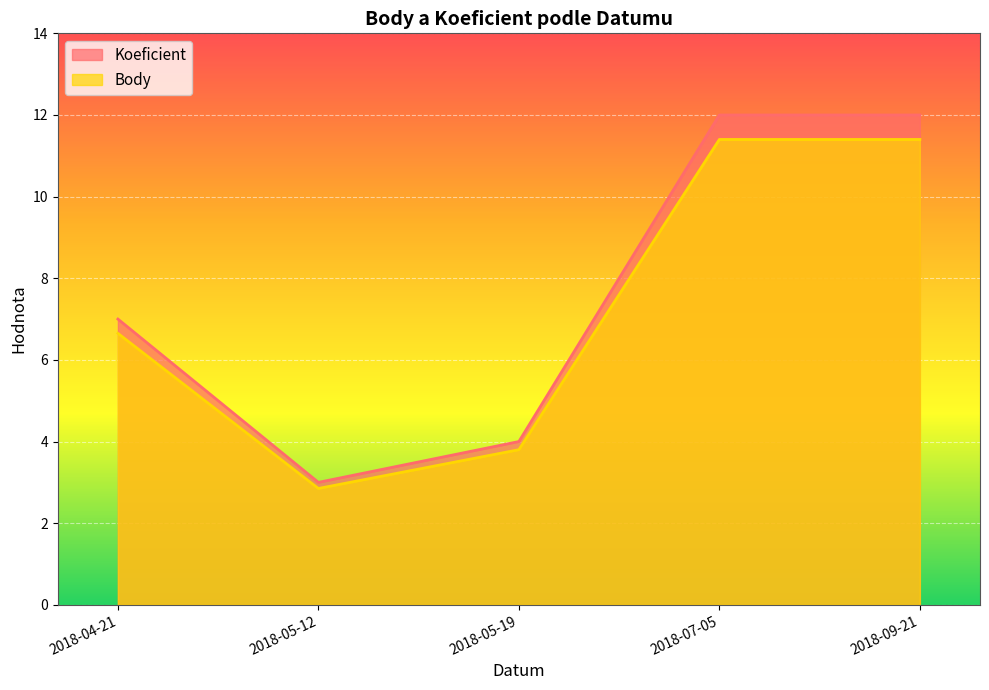

What is the label of the 4th point from the left?

2018-07-05